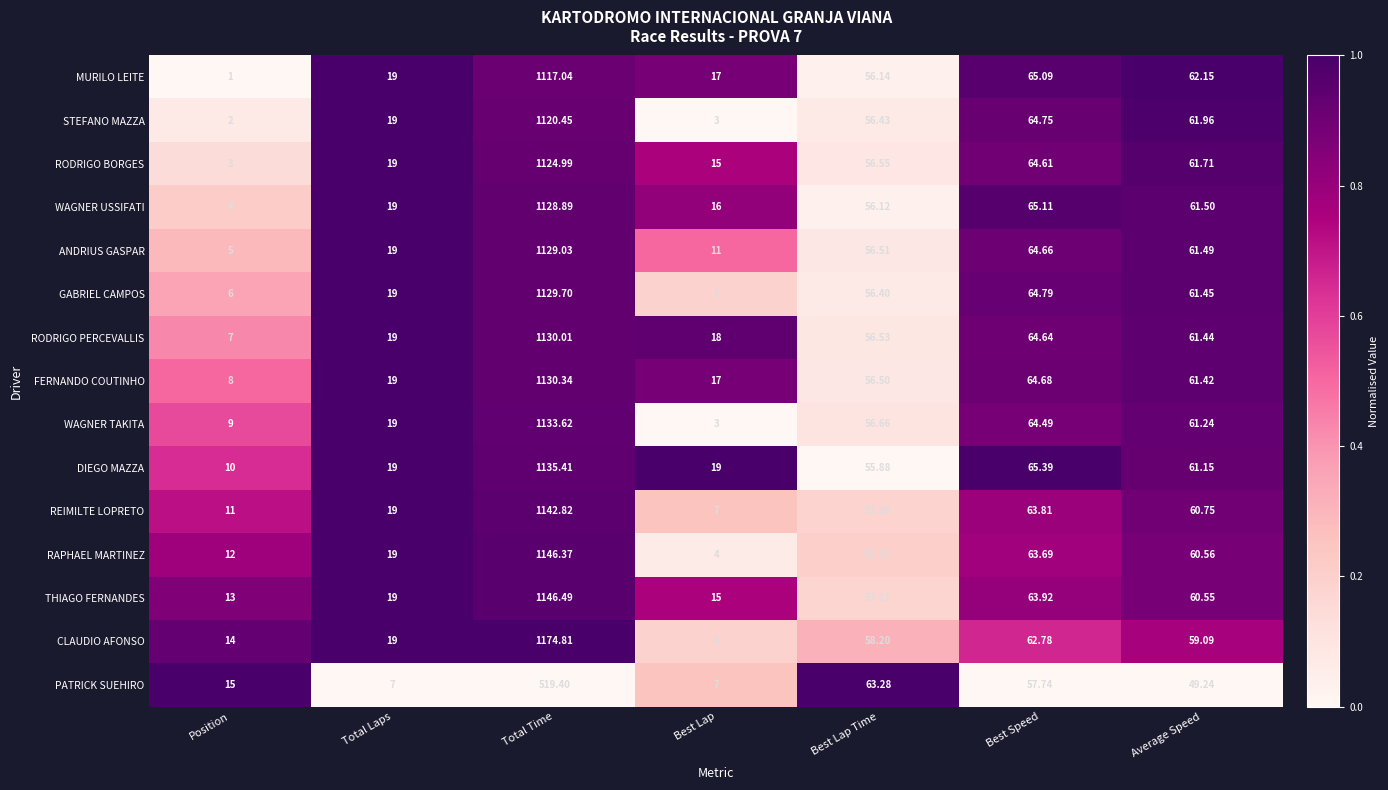

Is the value of PATRICK SUEHIRO at Best Lap Time greater than the value of MURILO LEITE at Best Lap?

Yes